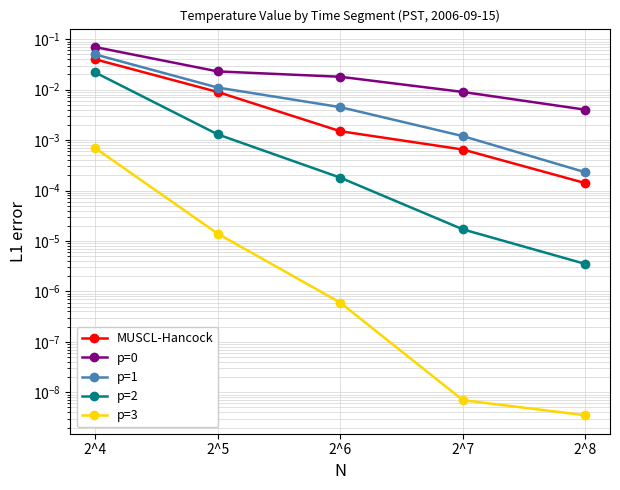

What is the value of the p=1 point at the 1st from the left?

0.1